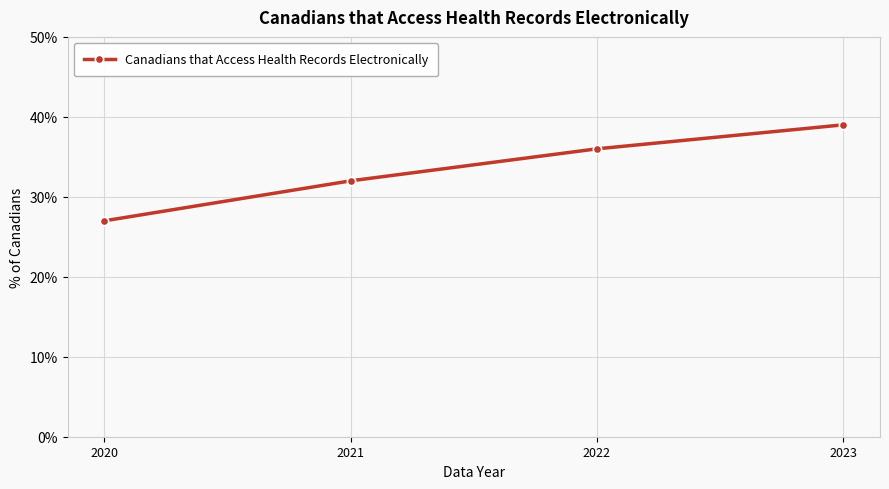

Rank the categories by value from highest to lowest.

2023, 2022, 2021, 2020